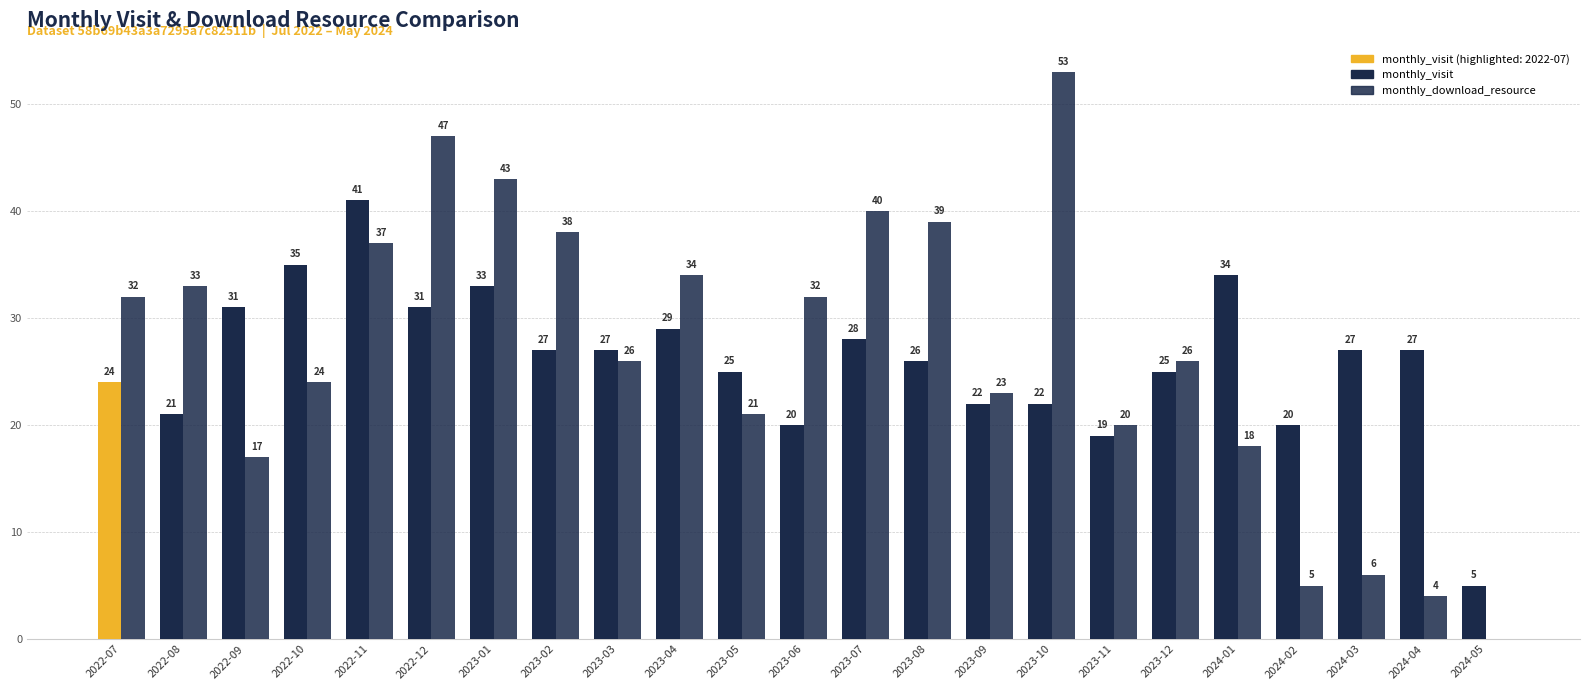

Count the number of data series in this chart.

2